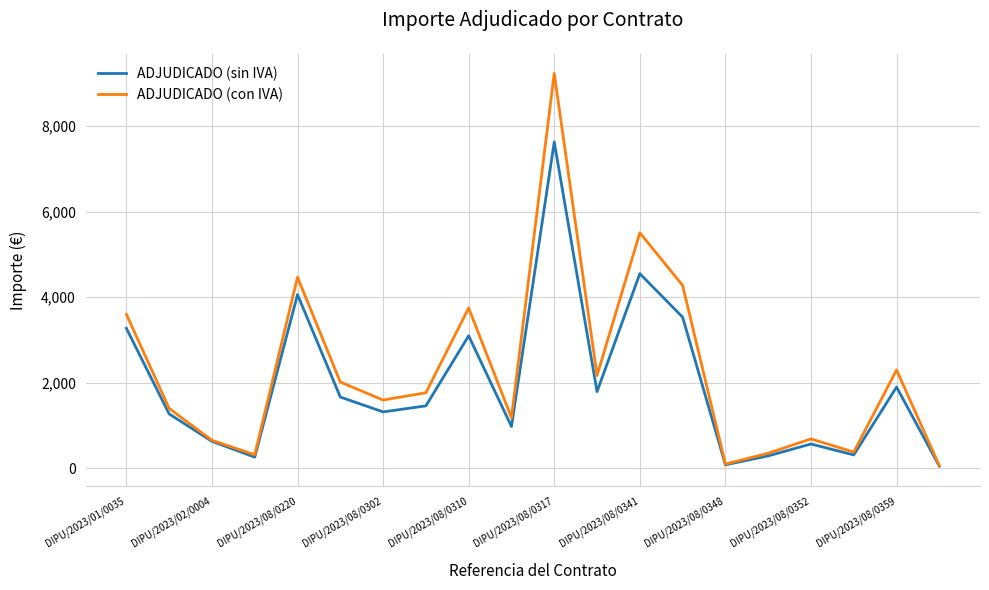

List the series in order of their peak value, lowest first.

ADJUDICADO (sin IVA), ADJUDICADO (con IVA)